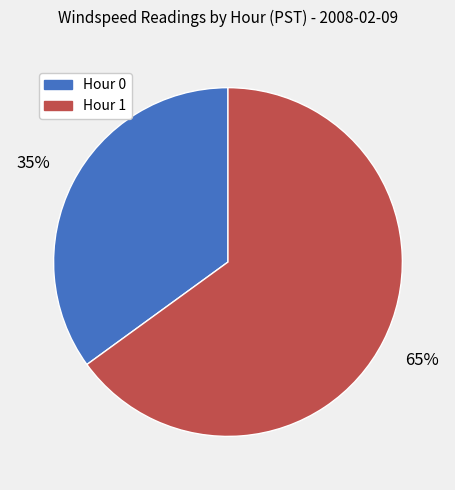

How many slices are in this pie chart?

2